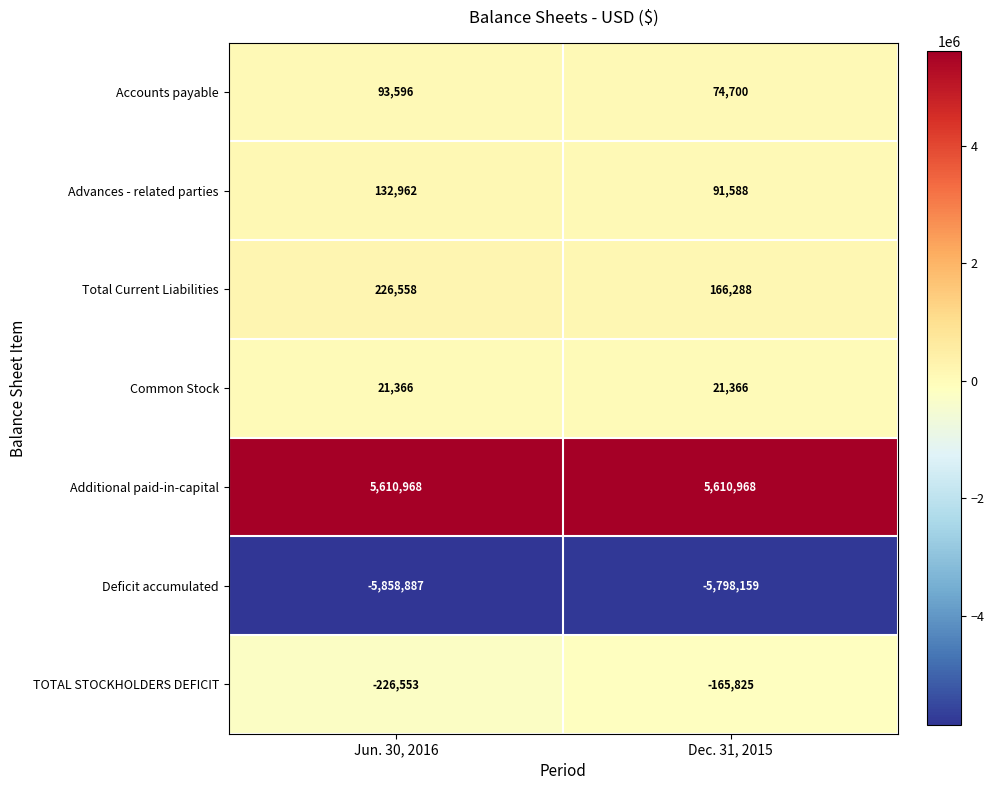

At which category is the sum across all series the highest?

Dec. 31, 2015